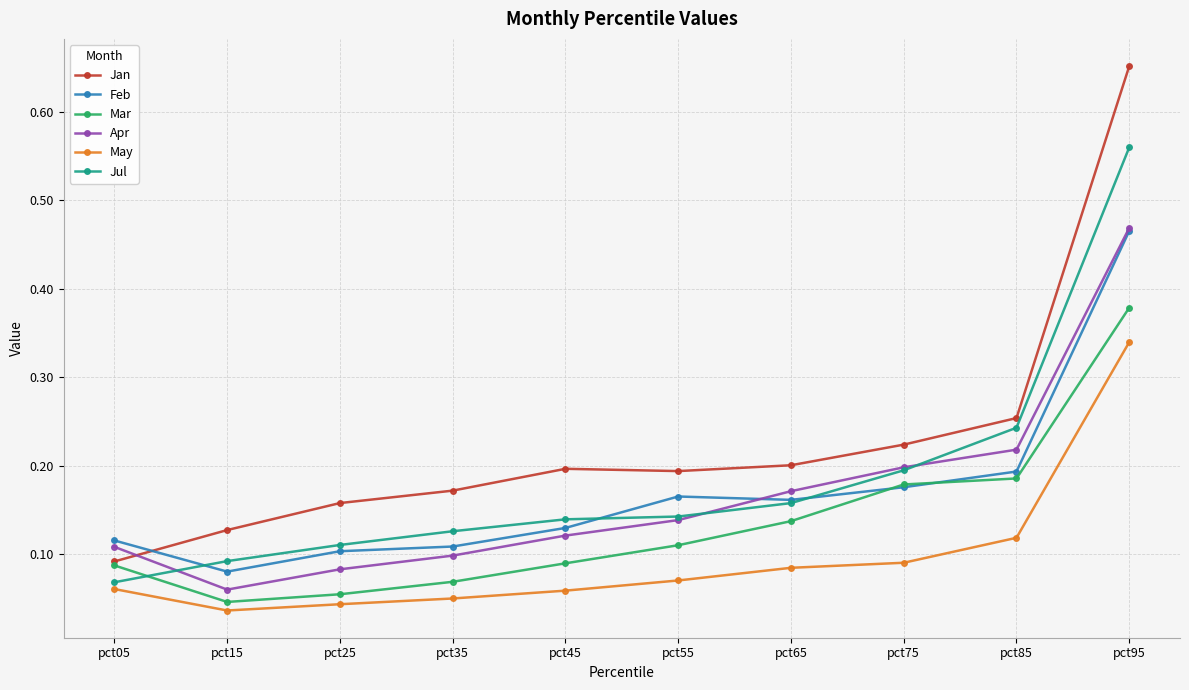

At which category is the sum across all series the highest?

pct95